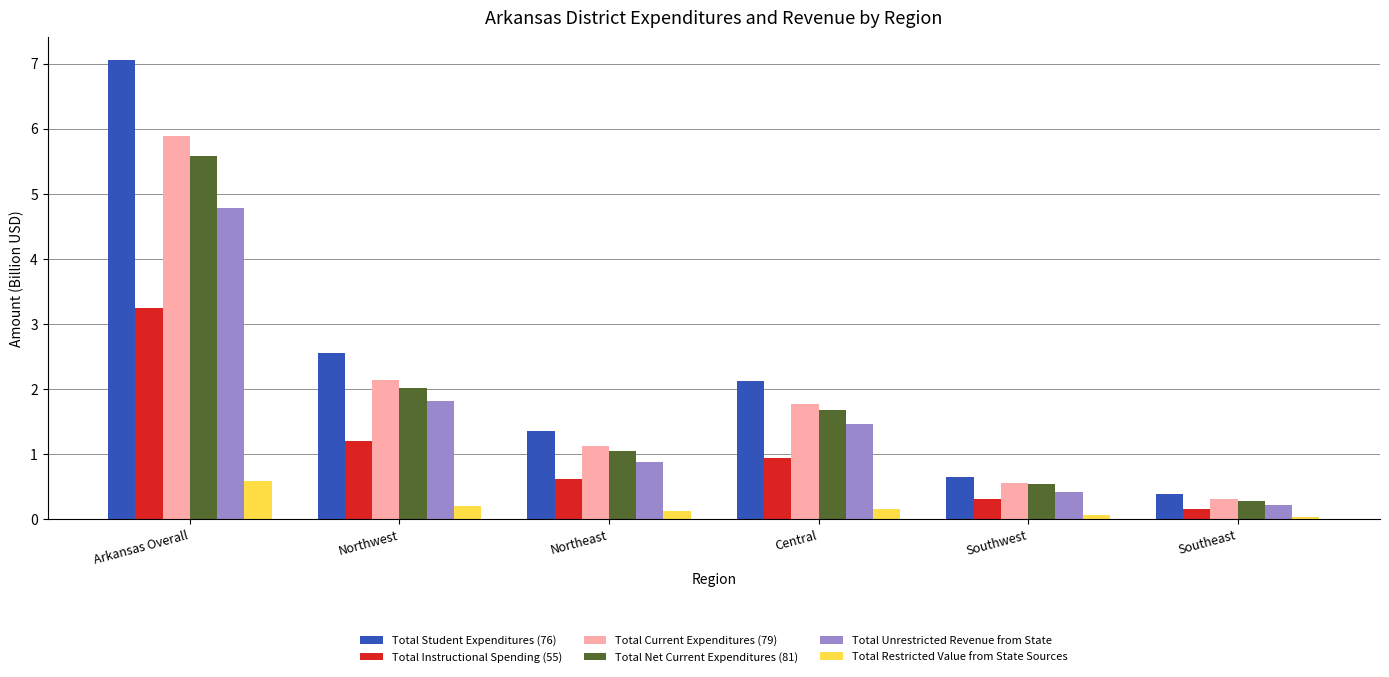

What is the difference between the maximum and minimum values in the Total Current Expenditures (79) series?

5.6